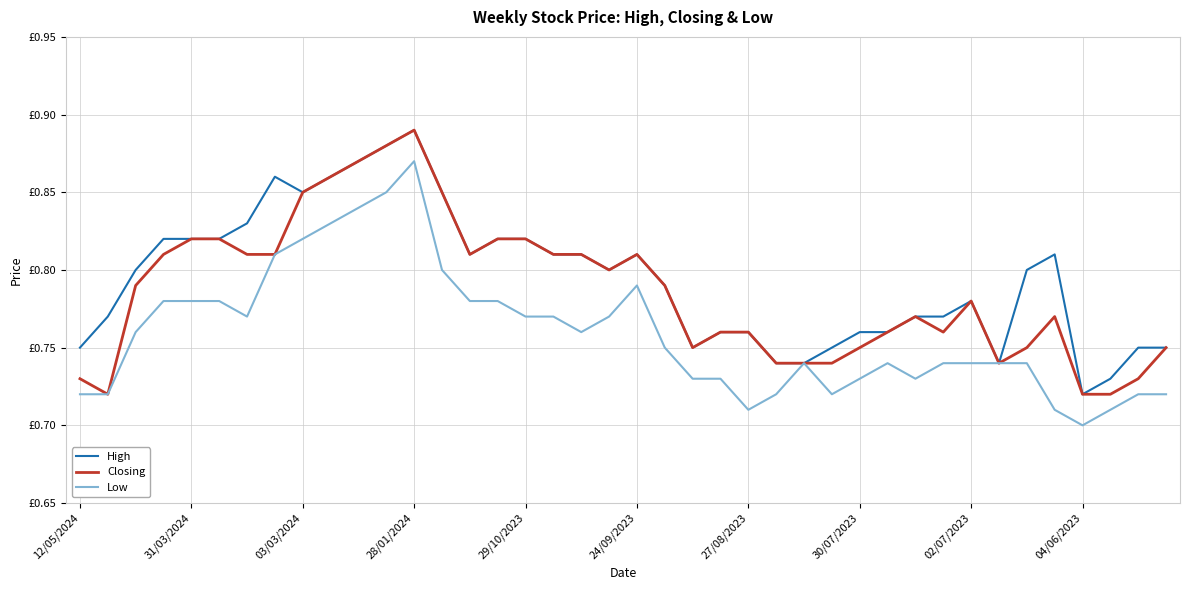

True or false: Closing and High intersect in this chart.

False